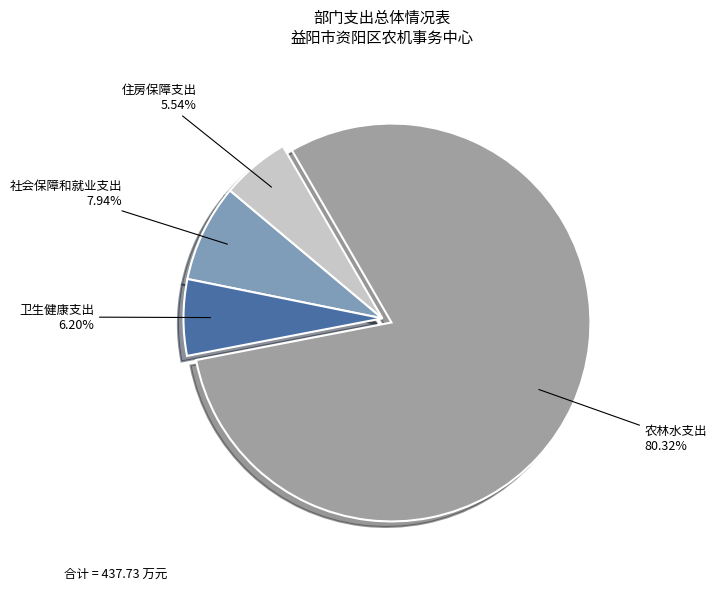

Is there any slice that represents more than half of the pie?

Yes